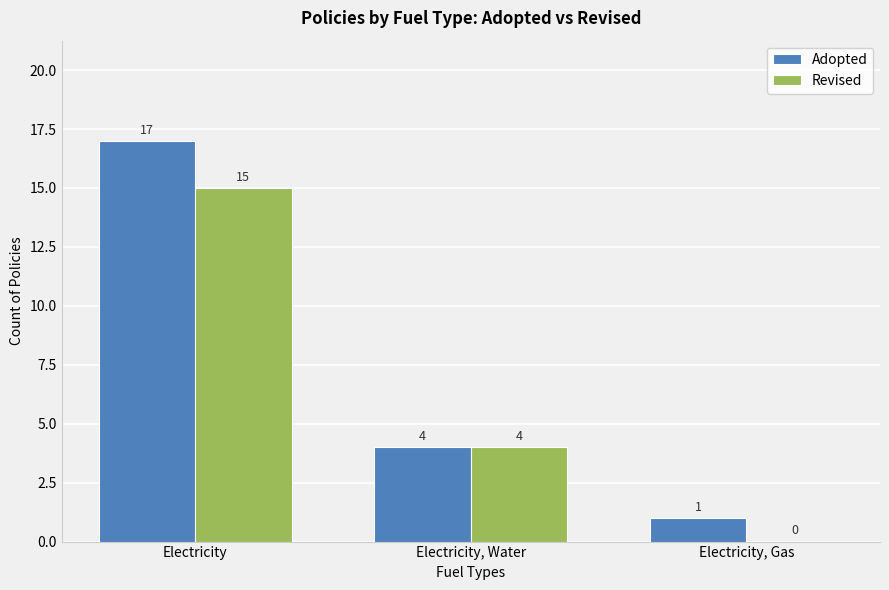

Read the Revised value at Electricity, Water.

4